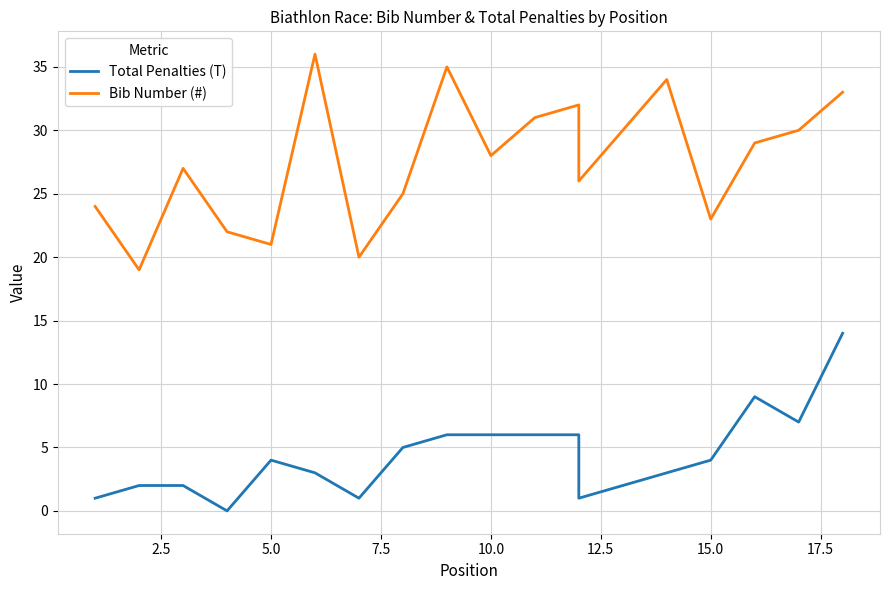

What is the highest value of the Bib Number (#) series?

36